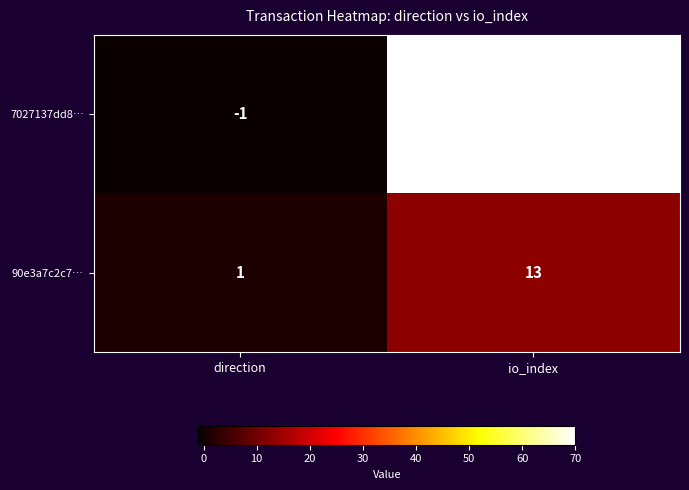

Rank the series at direction from highest to lowest value.

90e3a7c2c7…, 7027137dd8…